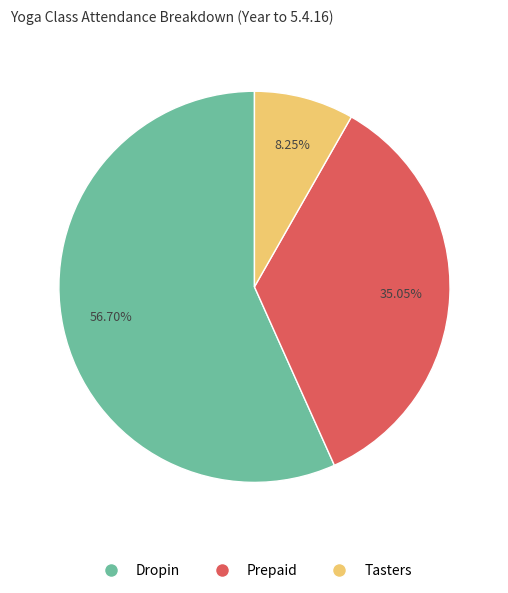

To the nearest percent, what is the difference between the largest and smallest slice percentages?

48%